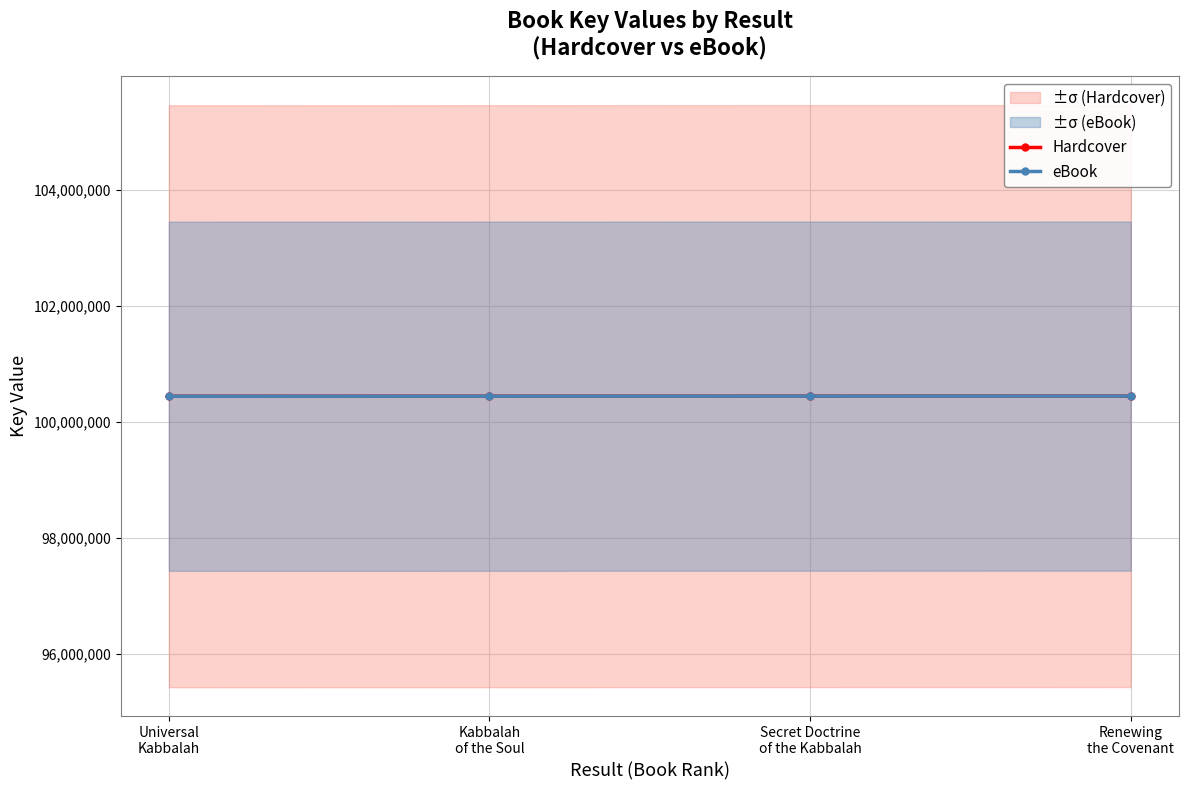

What position from the right is Universal
Kabbalah?

4